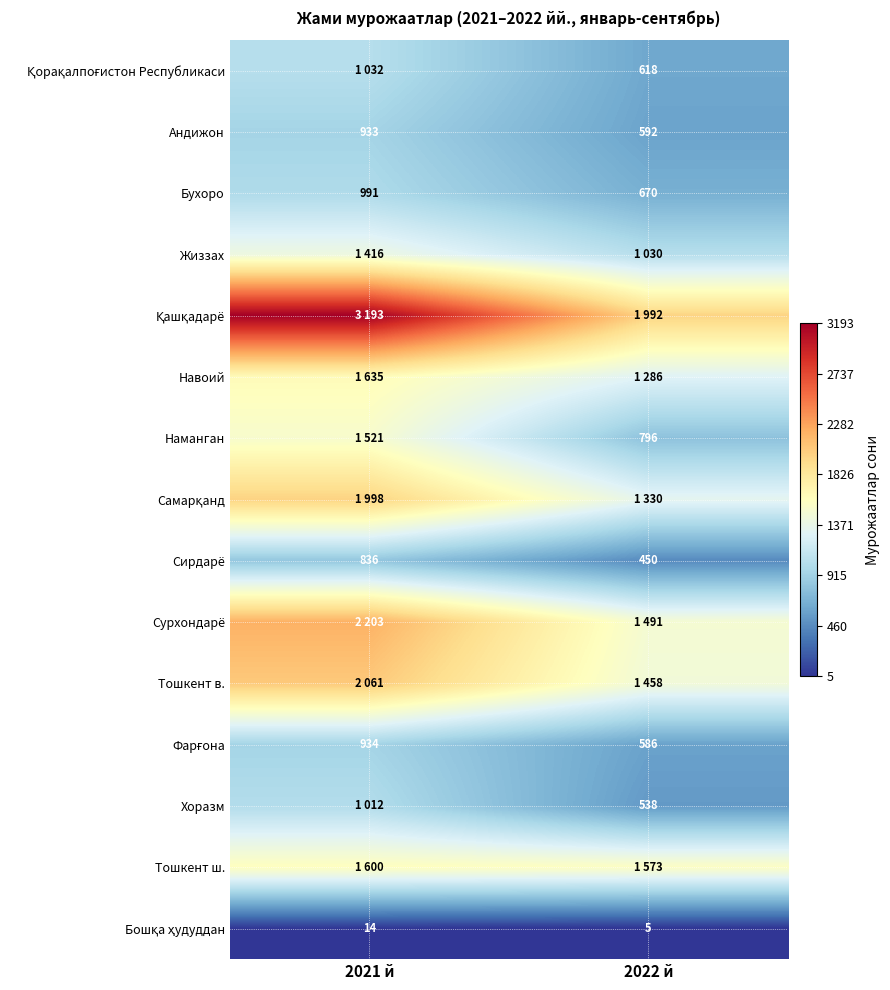

Where is Андижон nearest to the value 762?

2022 й